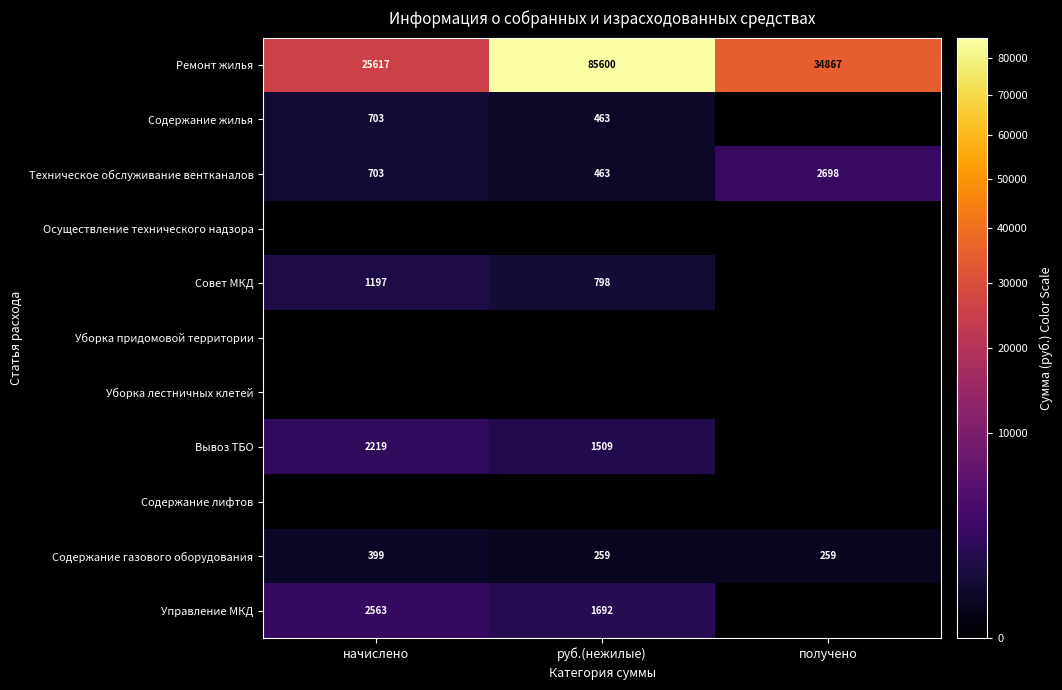

What is the minimum value for Содержание газового оборудования?

259